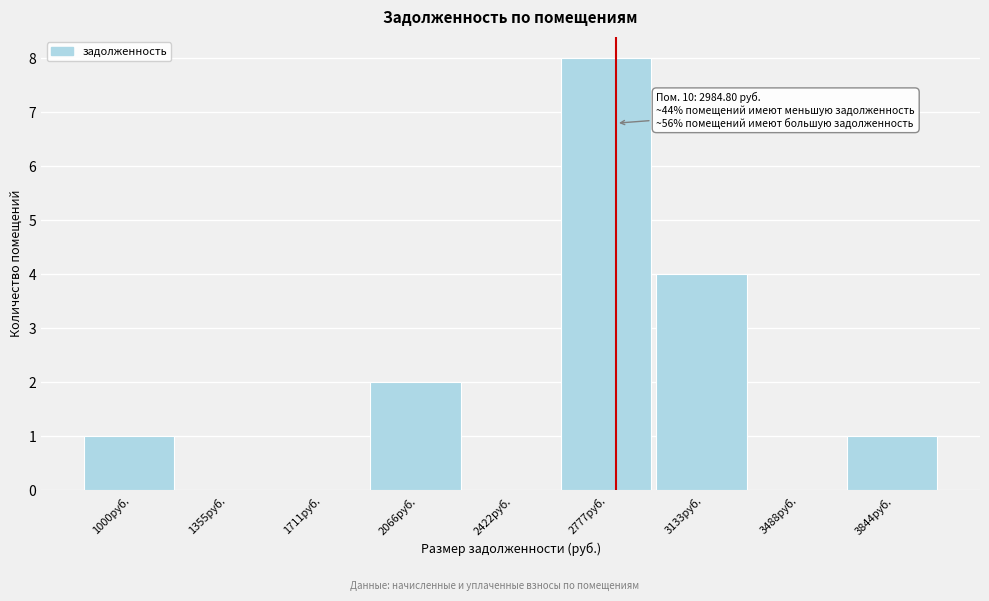

Reading left to right, what are all the values shown in this chart?

1000руб.=1	1355руб.=0	1711руб.=0	2066руб.=2	2422руб.=0	2777руб.=8	3133руб.=4	3488руб.=0	3844руб.=1